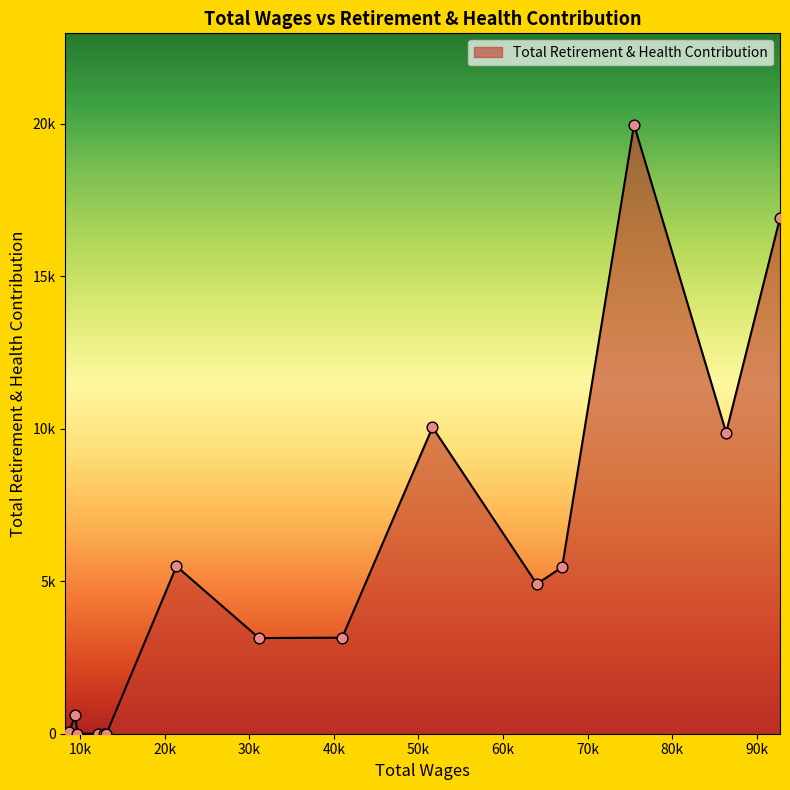

Is this an area chart (filled region under the line)?

Yes